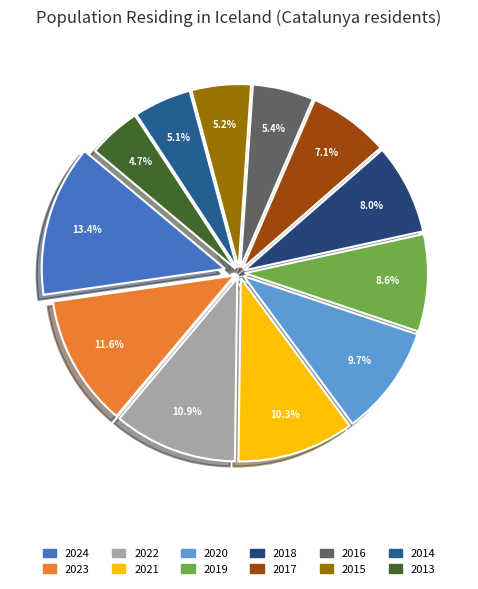

Count the number of slices in the pie.

12